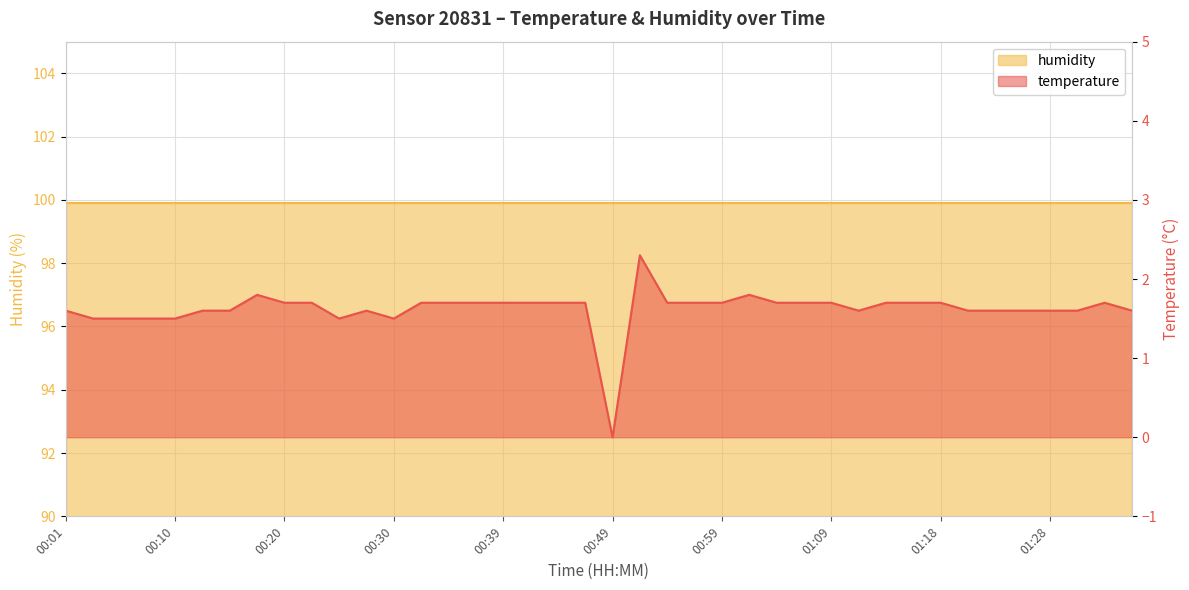

How many values exceed 1?

39